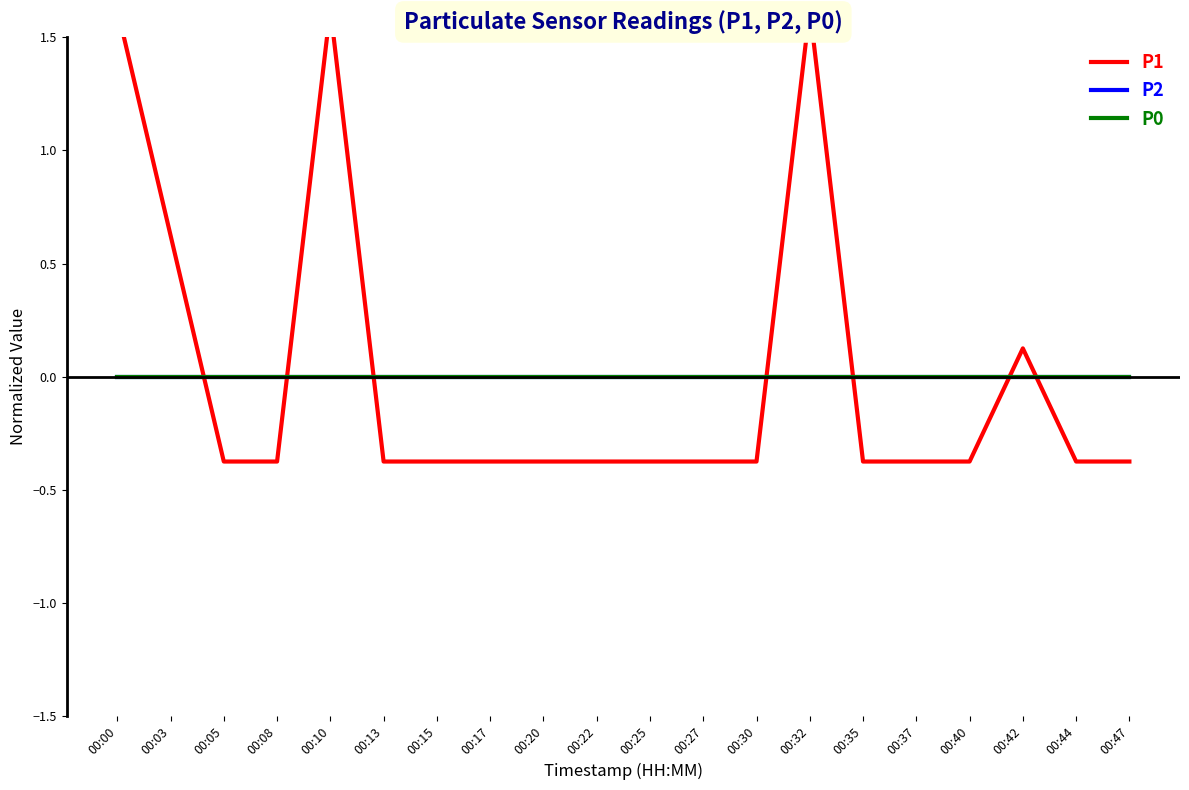

Where does the P1 series first go above 0?

00:00